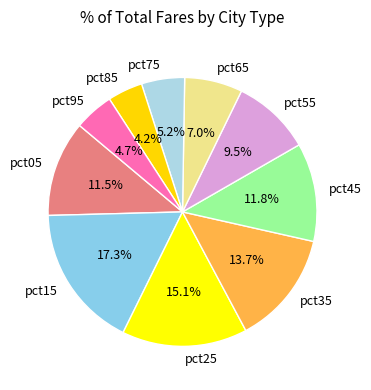

What percentage is the pct85 slice, to the nearest percent?

4%